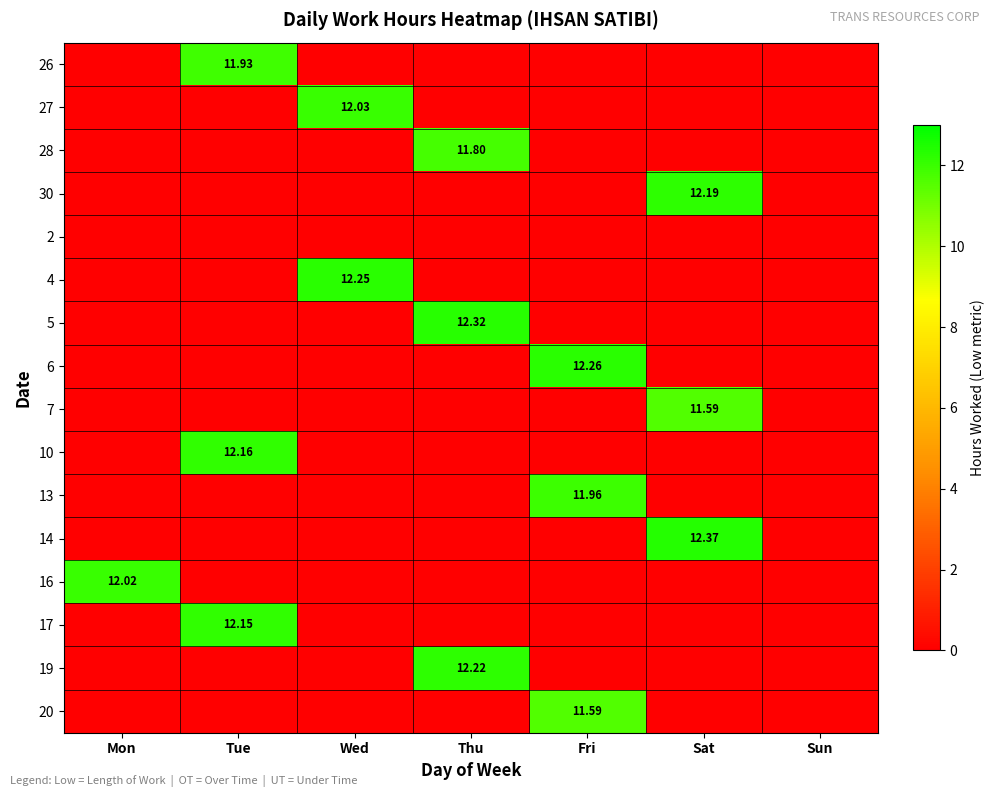

Count the number of categories in the chart.

7